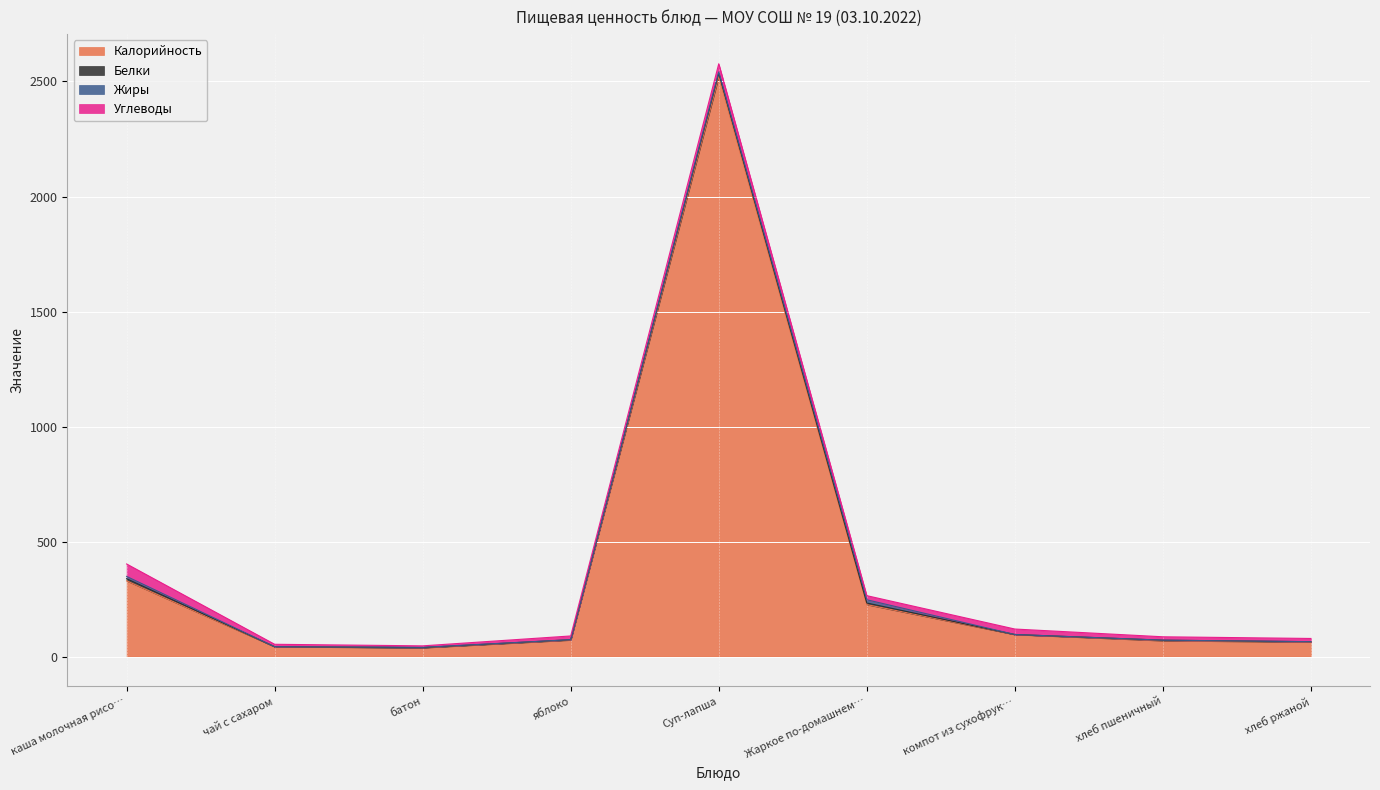

Is it true that Жиры equals 0.2 at хлеб пшеничный?

True